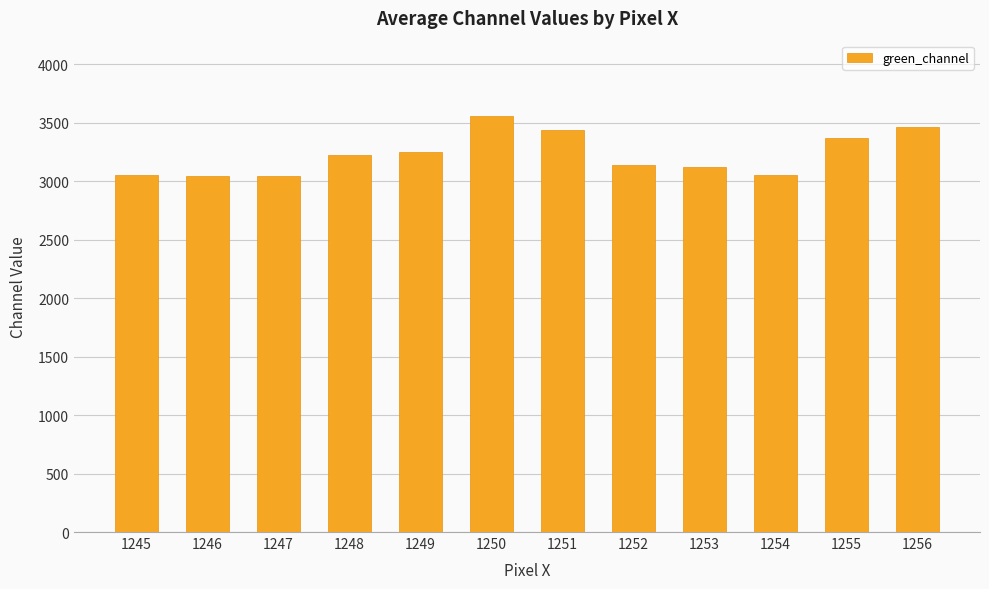

Does the chart contain any negative values?

No